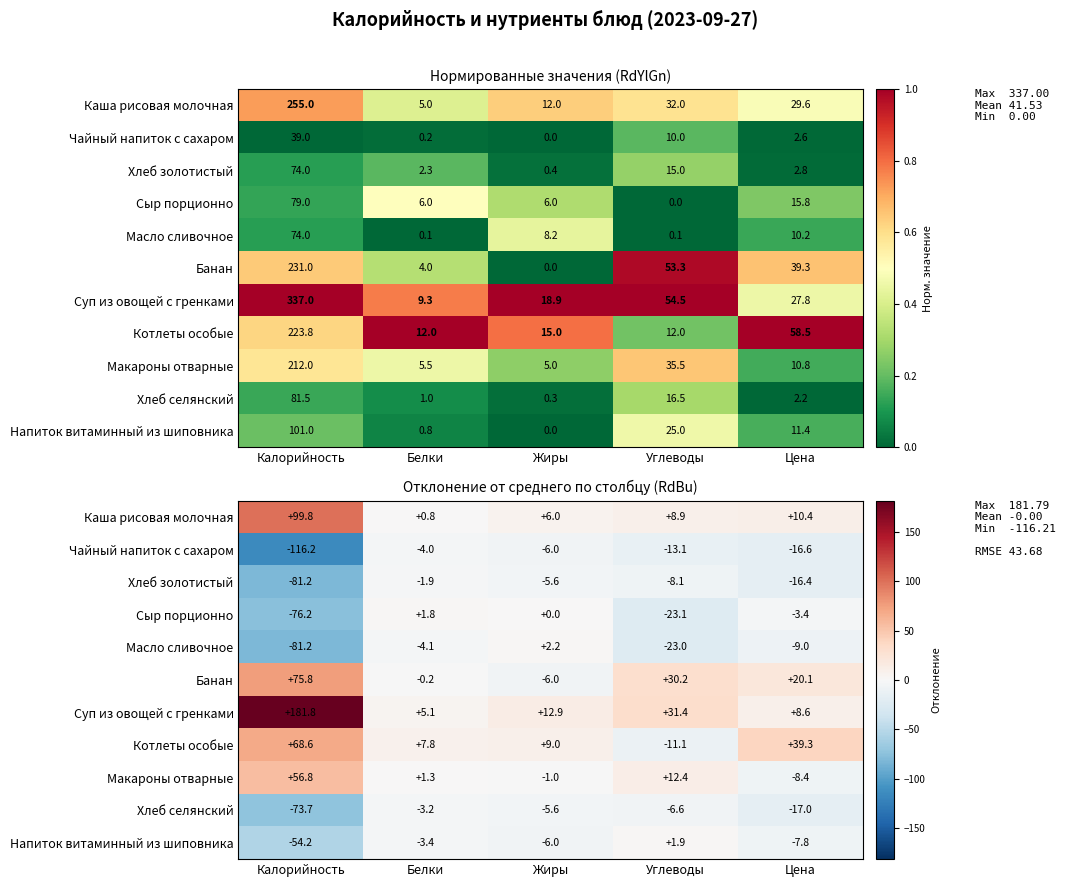

At which category is the sum across all series the highest?

Углеводы